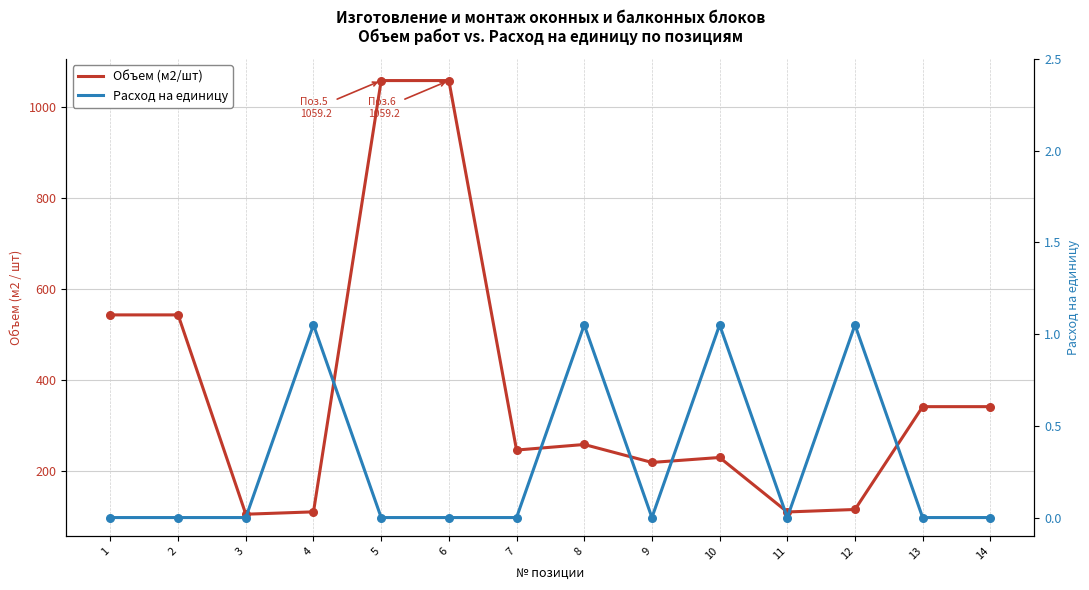

Which series contains the highest Y value?

Объем (м2/шт)